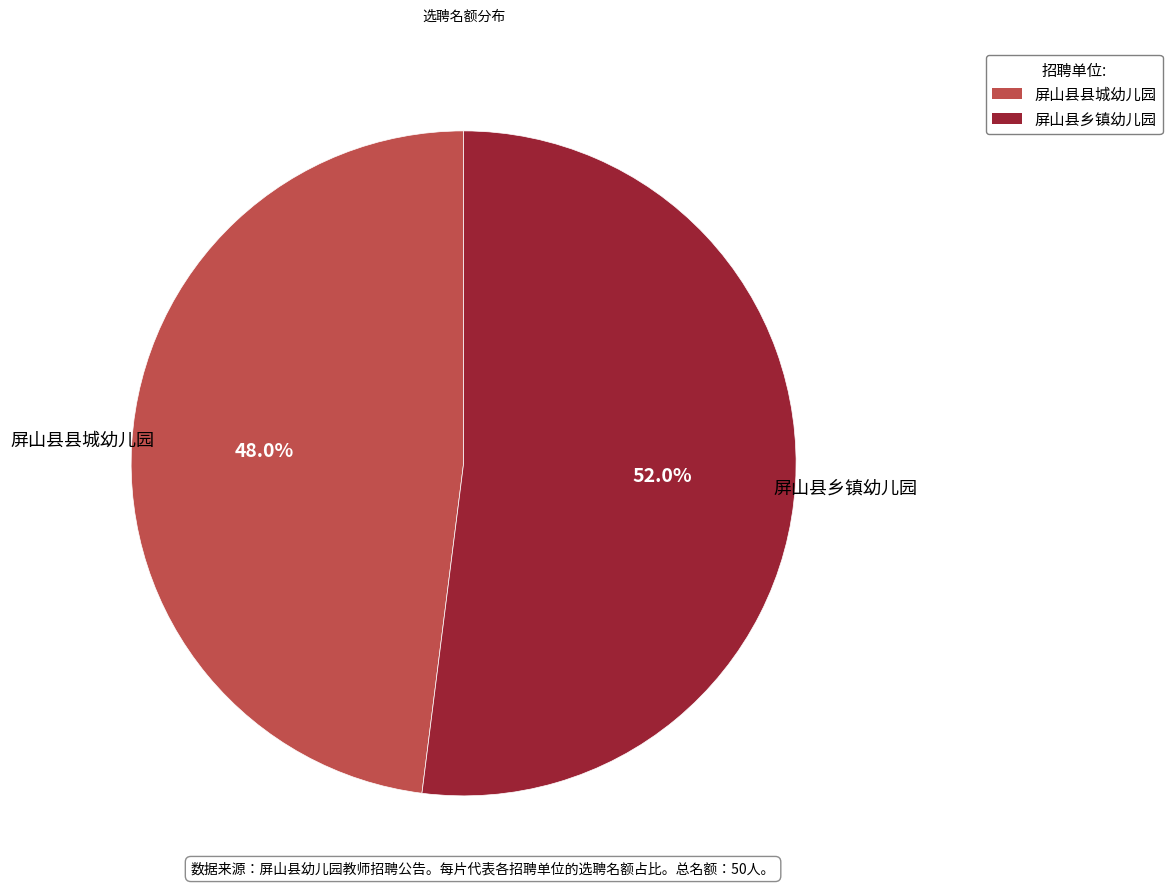

Is it true that 屏山县乡镇幼儿园 is 52% of the pie?

True